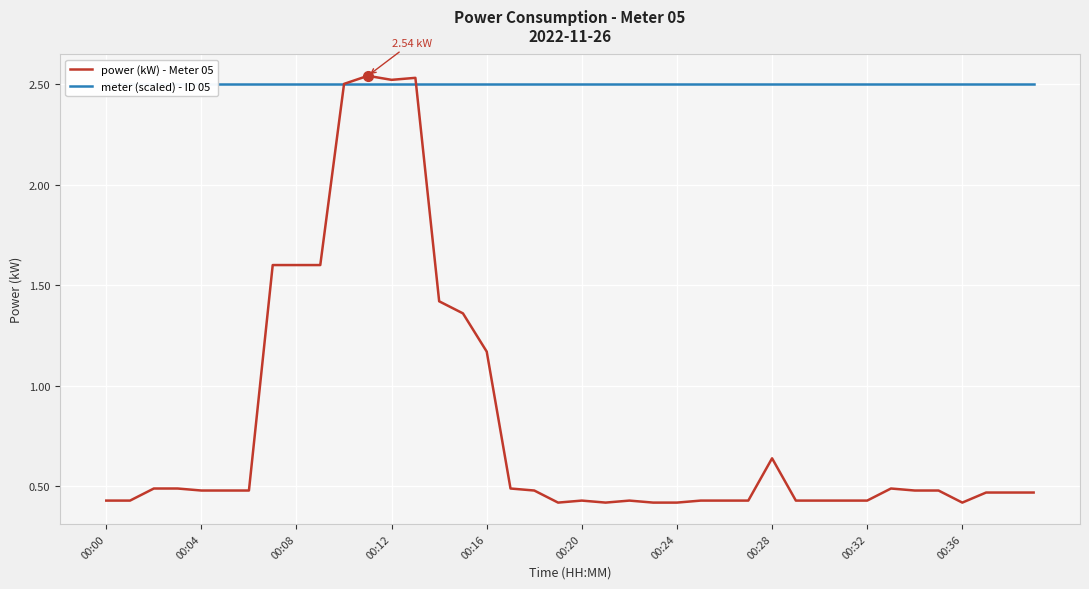

Is it true that power (kW) - Meter 05 equals 1.6 at 00:08?

True